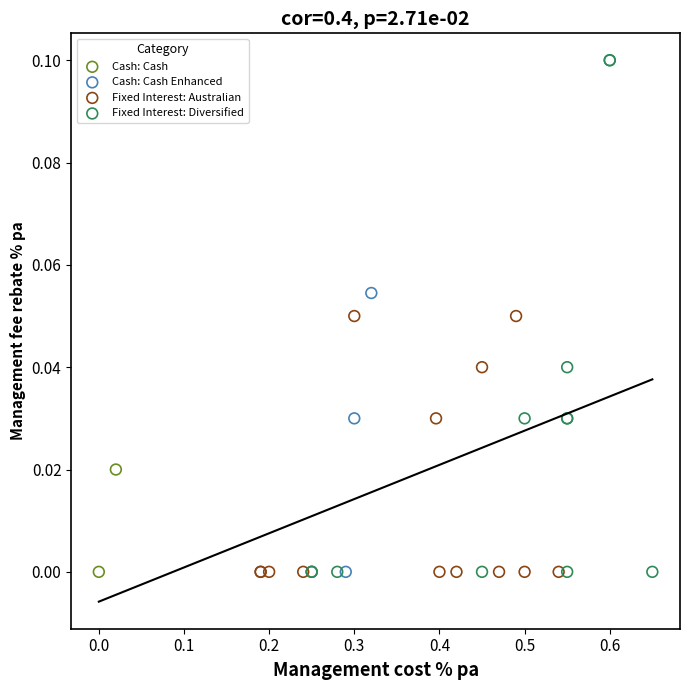

Which series reaches the maximum Y coordinate?

Fixed Interest: Diversified